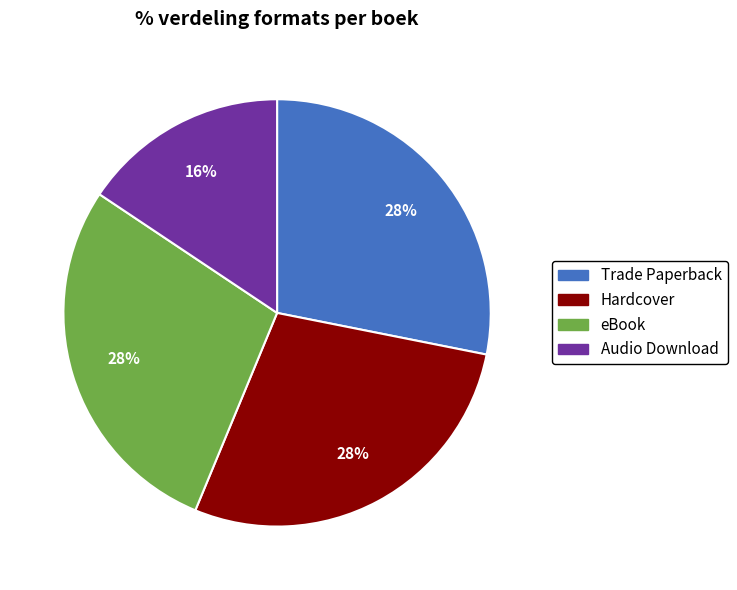

To the nearest percent, what is the combined percentage of eBook and Audio Download?

44%